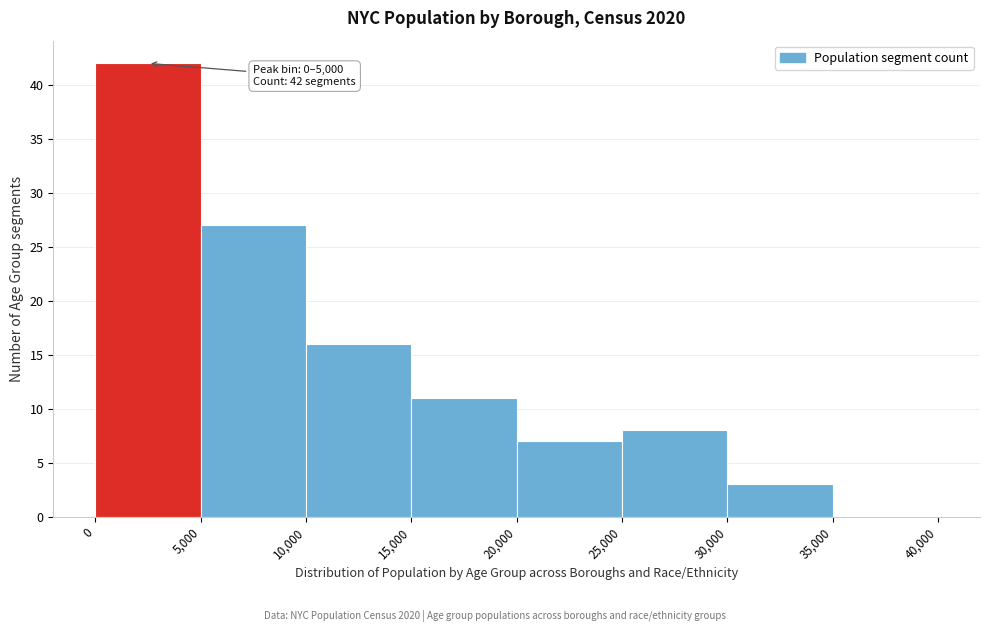

Over which range of the x-axis is the bar tallest?

0 to 5,000